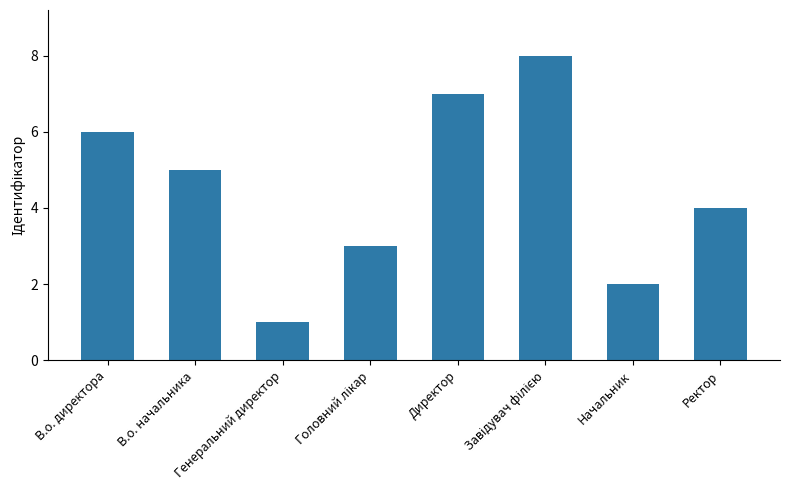

What position from the left is Начальник?

7